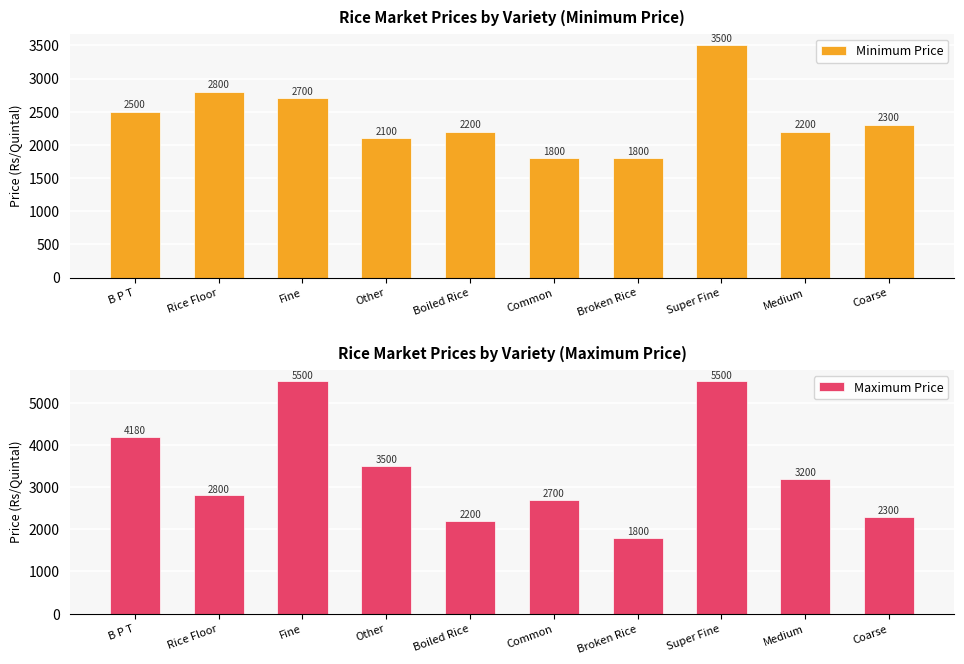

Is it true that Minimum Price equals 2300 at Coarse?

True